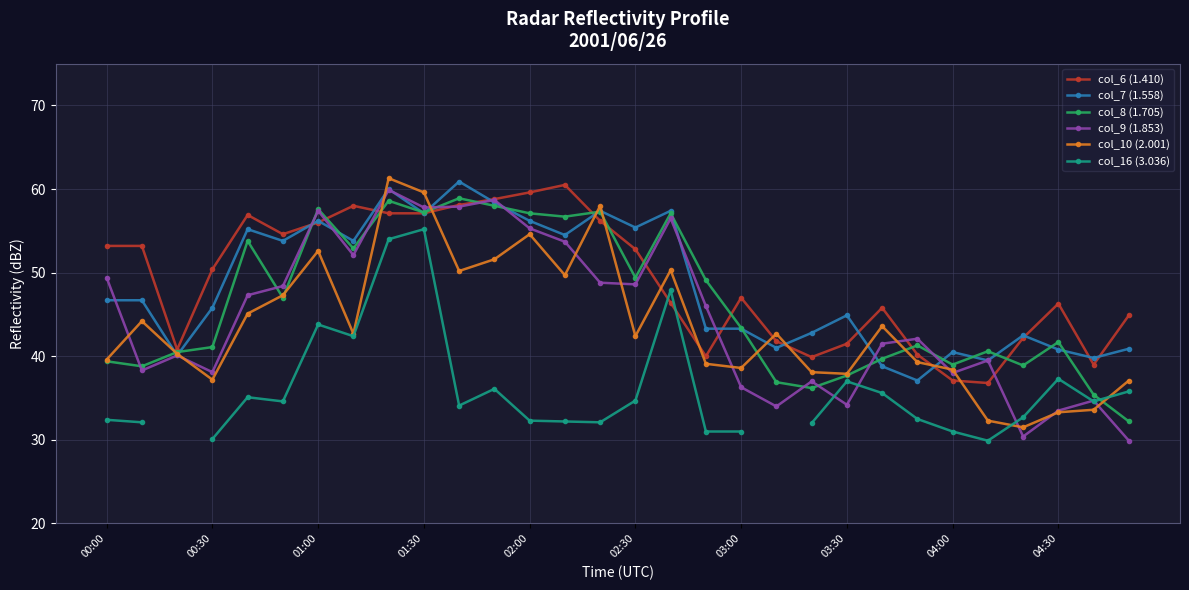

What is the minimum value shown in the chart?

29.9